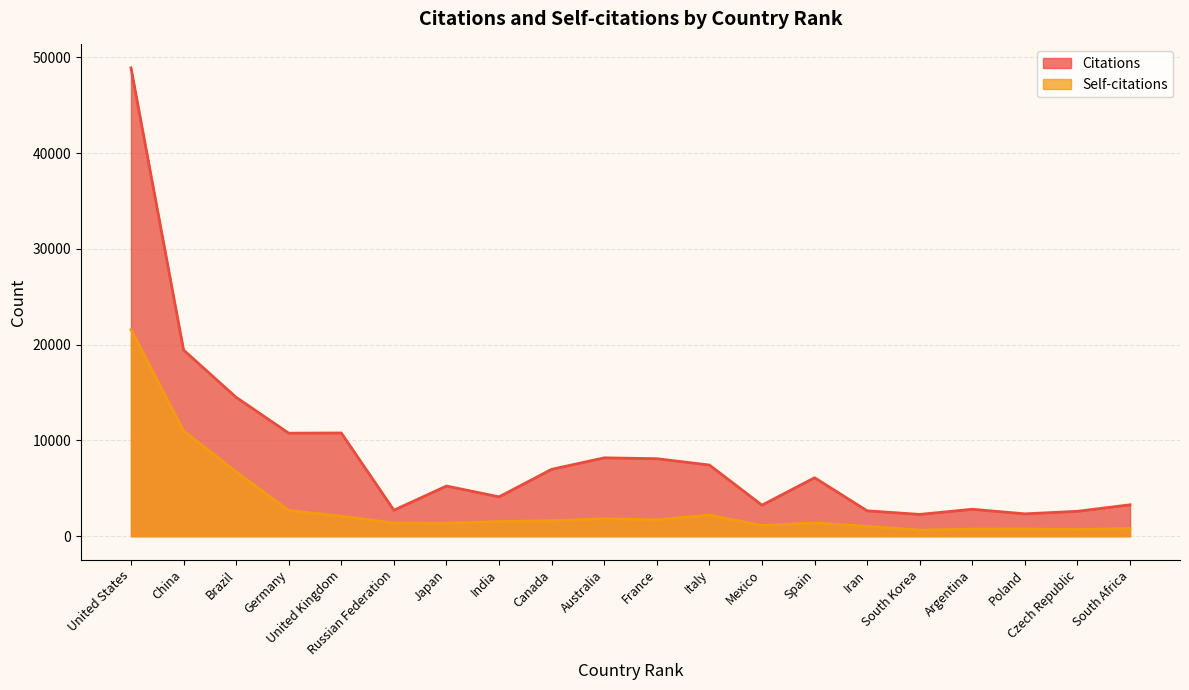

What is the lowest value of the Citations series?

2275